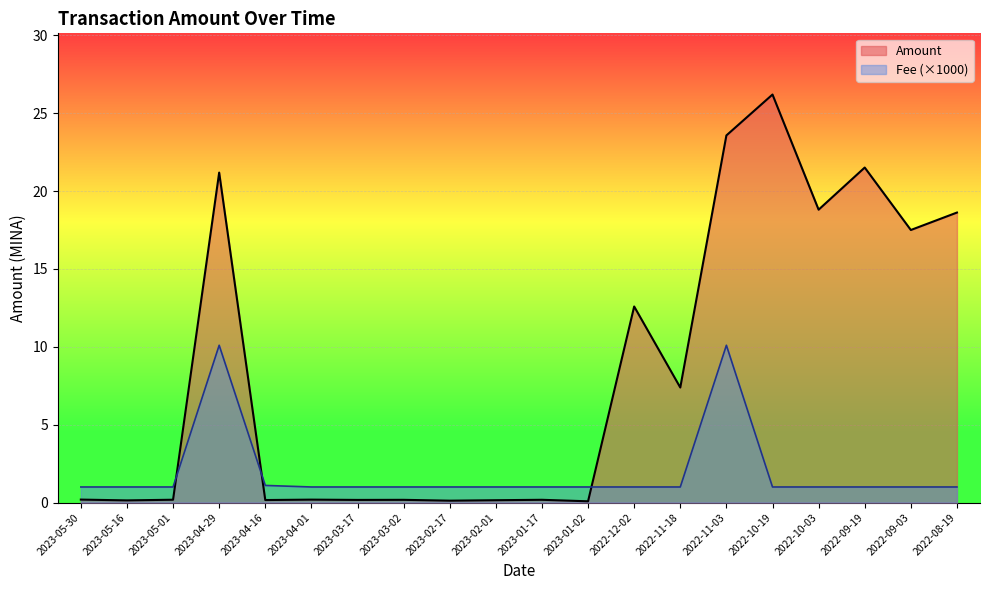

The value at 2022-10-19 is 26.2. True or false?

True